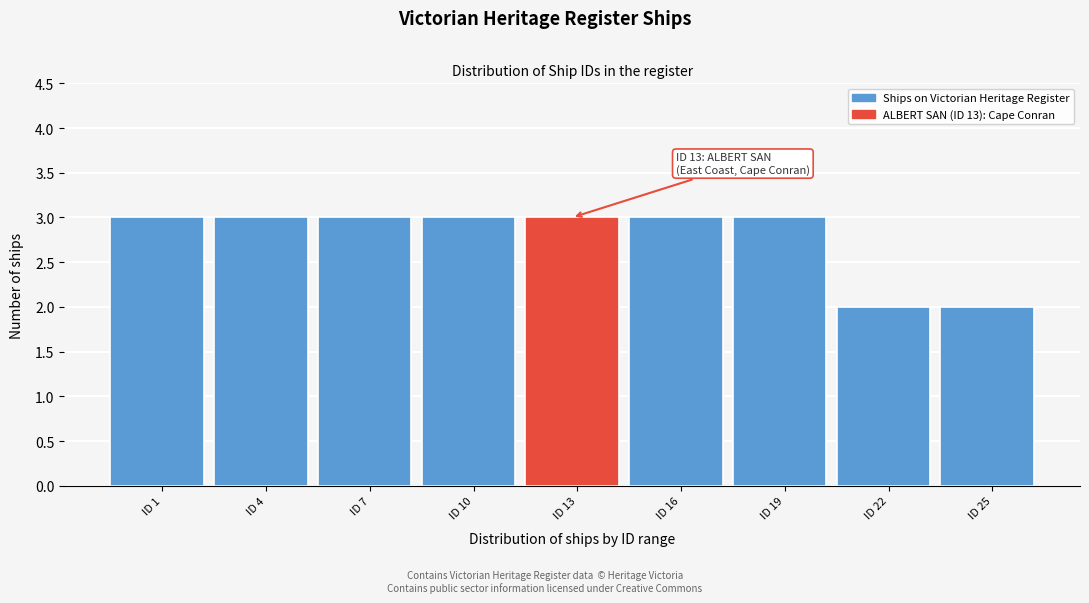

Reading left to right, transcribe all the data shown in this chart.

ID 1=3	ID 4=3	ID 7=3	ID 10=3	ID 13=3	ID 16=3	ID 19=3	ID 22=2	ID 25=2